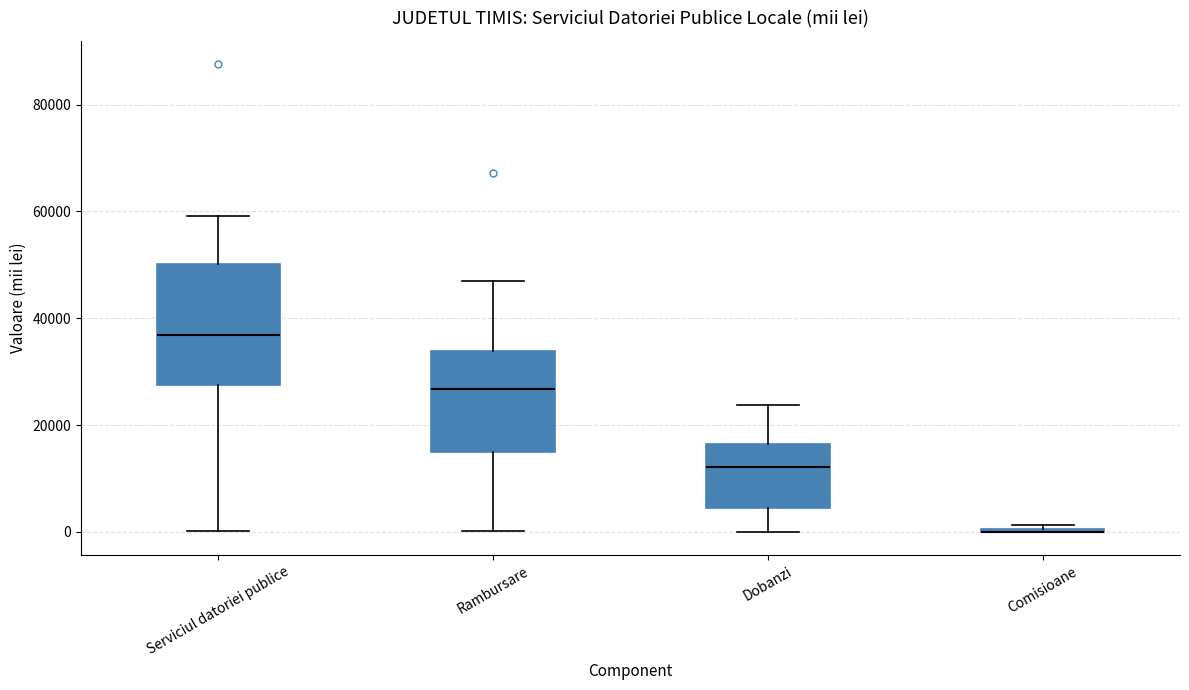

Reading left to right, read every box against the y-axis: the position of its median line, the range the box covers, and the ends of its whiskers. The values are not printed on the chart, so give them approximately, as read against the axis.

Serviciul datoriei publice: median 36000, box 28000 to 50000, whiskers 0 to 60000
Rambursare: median 26000, box 14000 to 34000, whiskers 0 to 46000
Dobanzi: median 12000, box 4000 to 16000, whiskers 0 to 24000
Comisioane: box collapsed to a line at 0, whiskers 0 to 2000